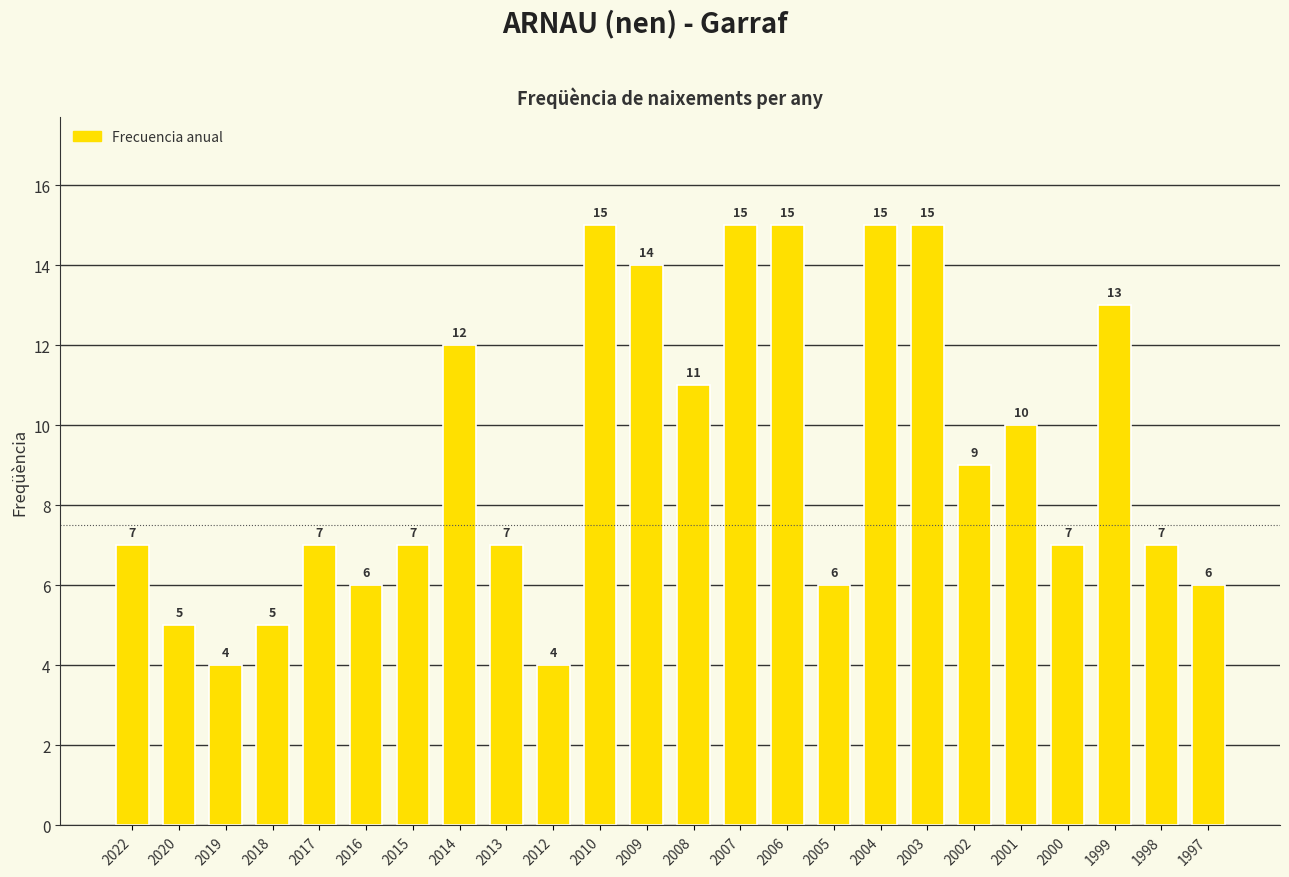

Reading right to left, list all the values displayed in this chart.

6	7	13	7	10	9	15	15	6	15	15	11	14	15	4	7	12	7	6	7	5	4	5	7